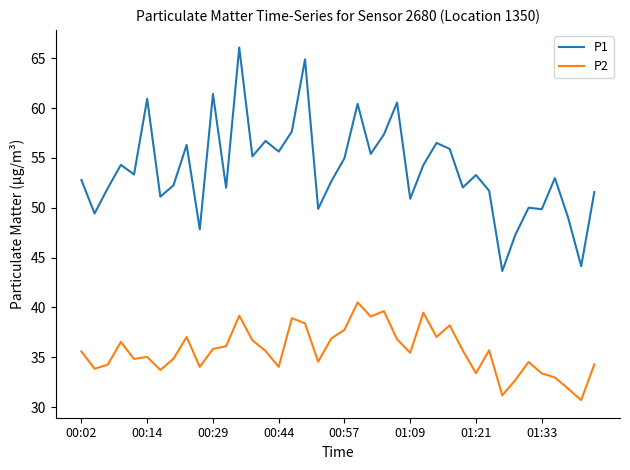

What is the highest value of the P1 series?

66.1